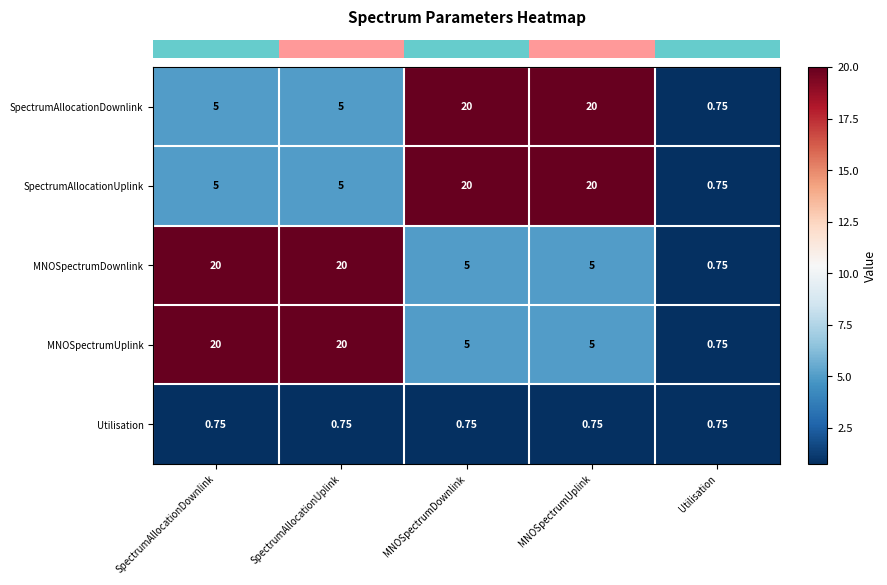

Where does the MNOSpectrumDownlink series first go above 5?

SpectrumAllocationDownlink